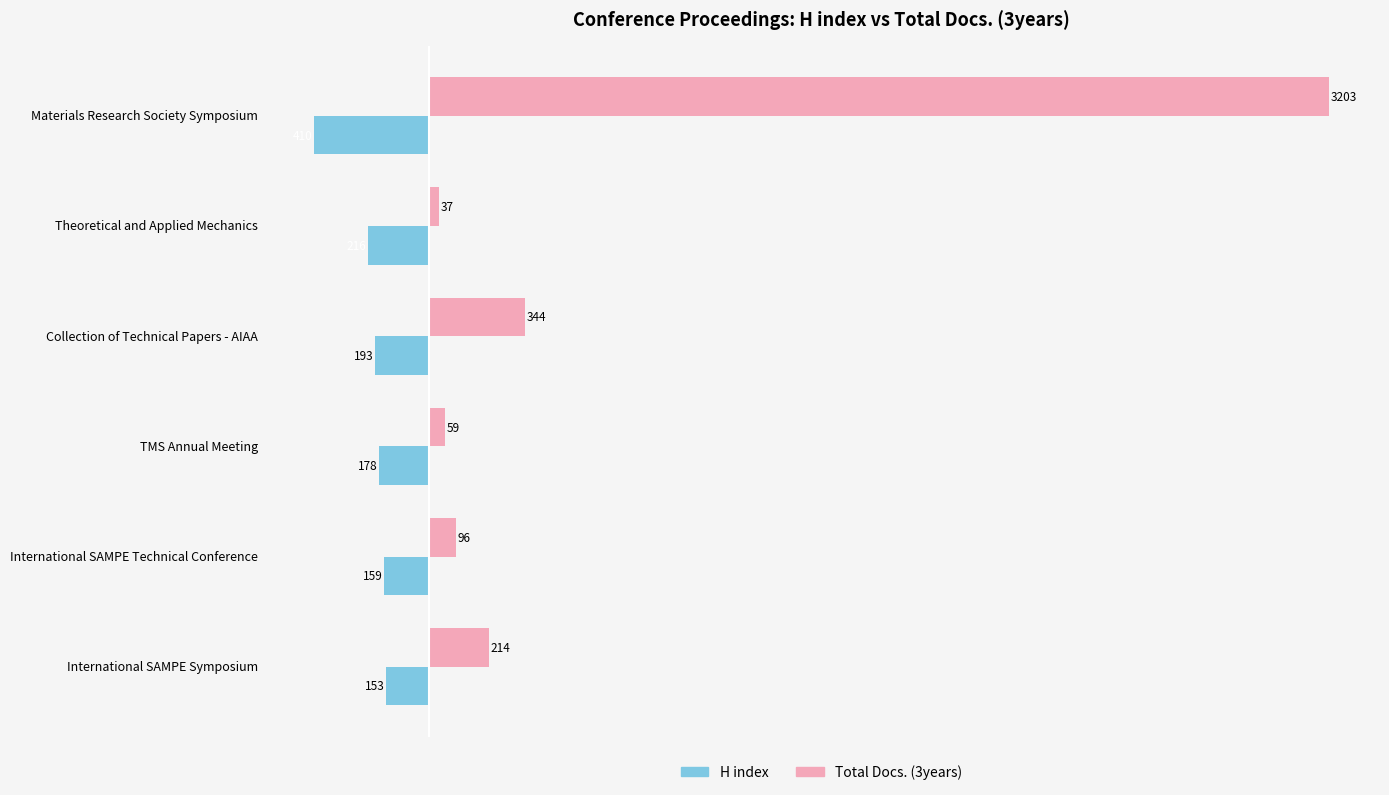

Which series has the largest range (max minus min)?

Total Docs. (3years)